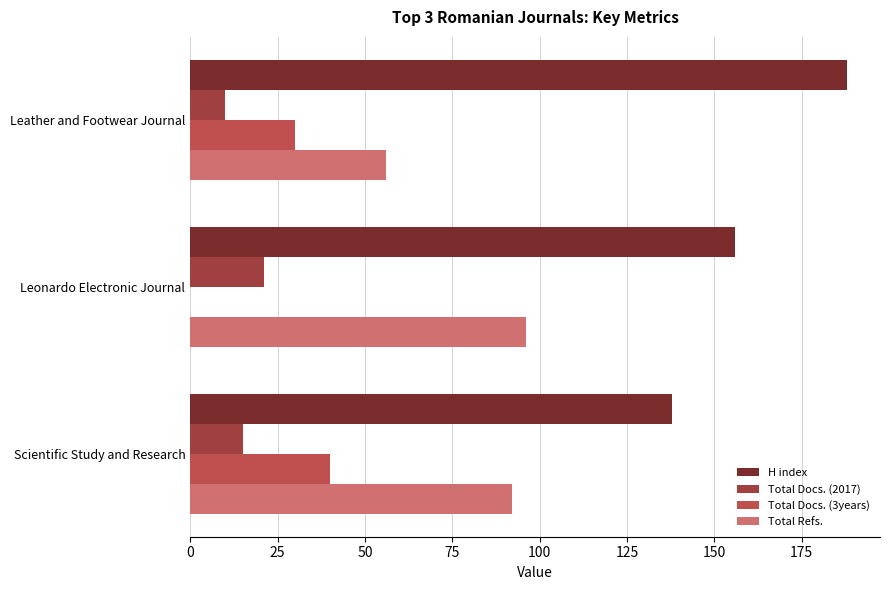

Rank the series by their maximum value, from lowest to highest.

Total Docs. (2017), Total Docs. (3years), Total Refs., H index